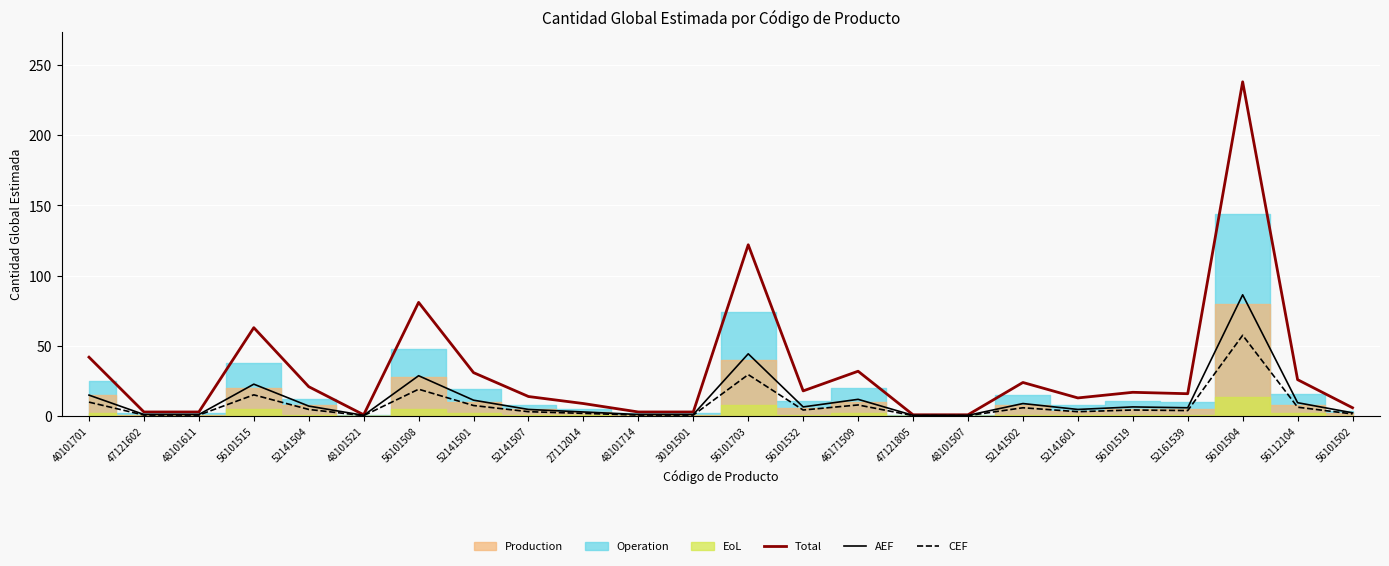

Reading left to right, transcribe all the data shown in this chart.

Total: 42.0	3.0	3.0	63.0	21.0	1.0	81.0	31.0	14.0	9.0	3.0	3.0	122.0	18.0	32.0	1.0	1.0	24.0	13.0	17.0	16.0	238.0	26.0	6.0
AEF: 15.0	1.2	1.2	22.8	7.2	0.6	28.8	11.4	4.8	3.0	1.2	1.2	44.4	6.6	12.0	0.6	0.6	9.0	4.8	6.6	6.0	86.4	9.6	2.4
CEF: 10.0	0.8	0.8	15.2	4.8	0.4	19.2	7.6	3.2	2.0	0.8	0.8	29.6	4.4	8.0	0.4	0.4	6.0	3.2	4.4	4.0	57.6	6.4	1.6